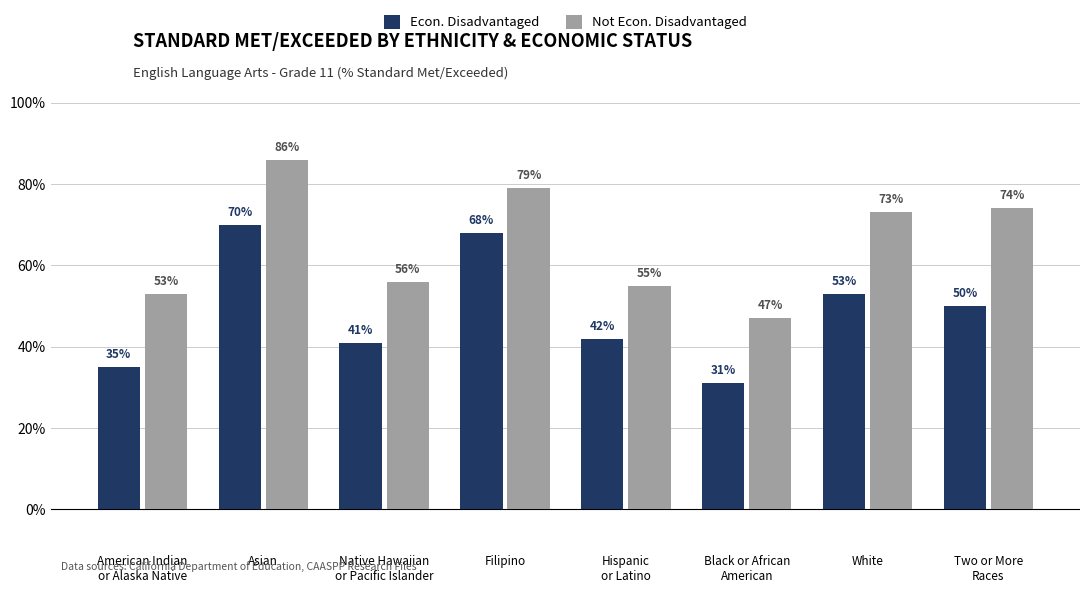

Rank the series by their maximum value, from lowest to highest.

Econ. Disadvantaged, Not Econ. Disadvantaged